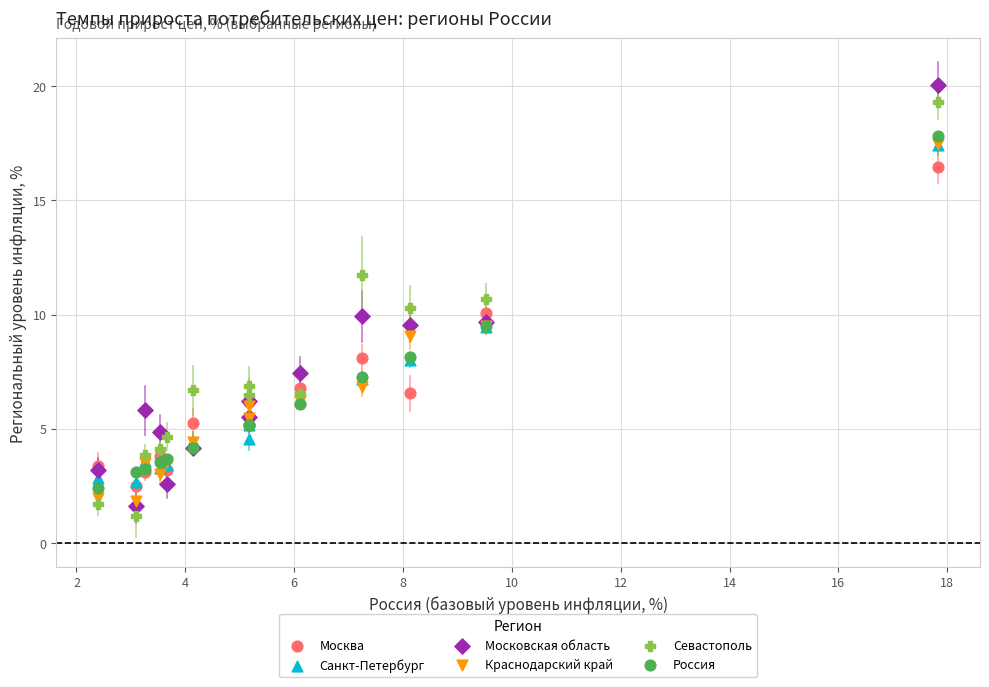

What are all the series names shown in the legend?

Москва, Санкт-Петербург, Московская область, Краснодарский край, Севастополь, Россия